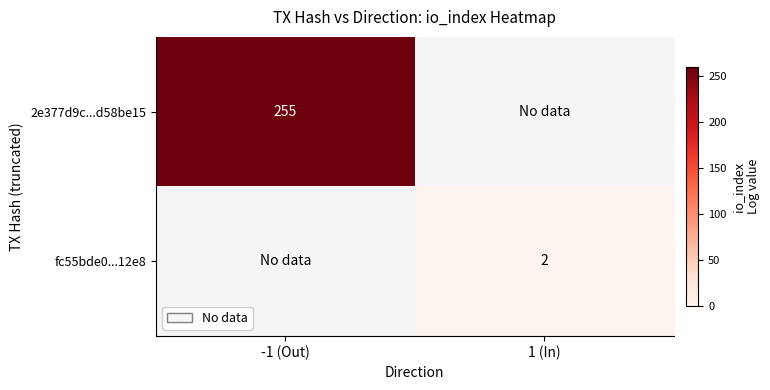

Is it true that fc55bde0...12e8 equals 0 at 1 (In)?

False